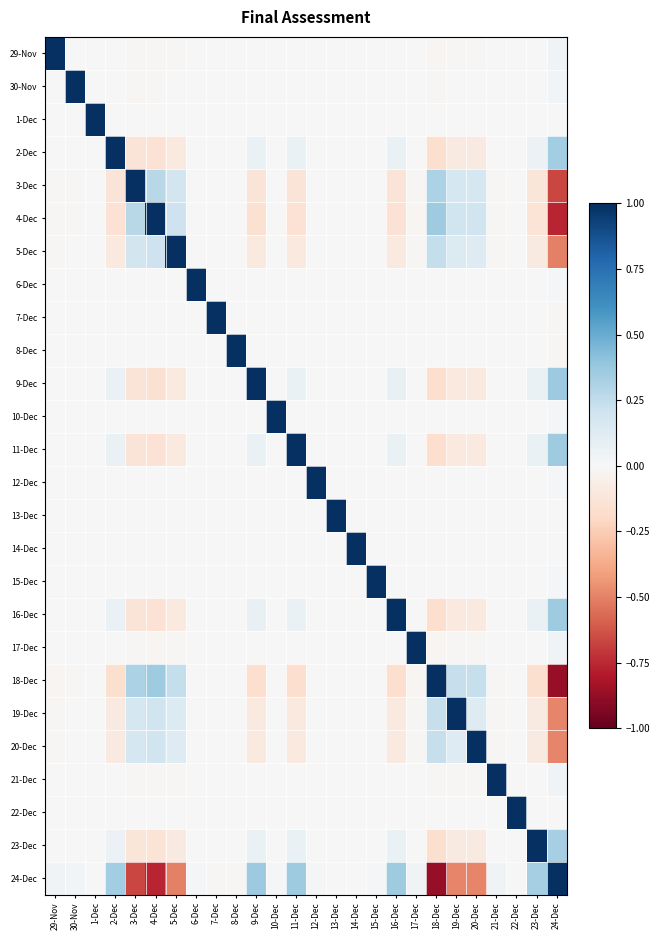

At which category does the chart reach its peak across all series?

29-Nov